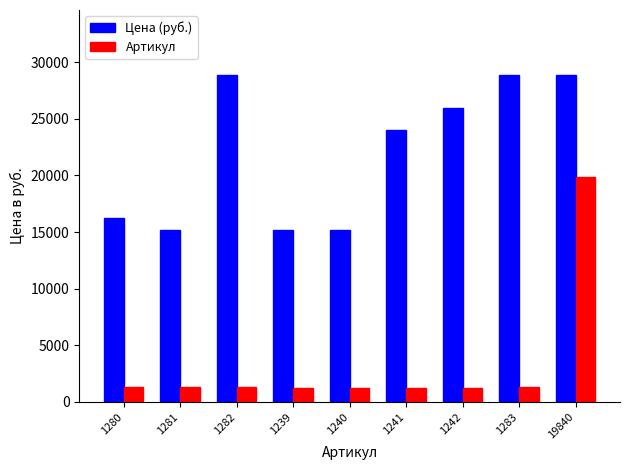

What is the total value across all series at 19840?

48690